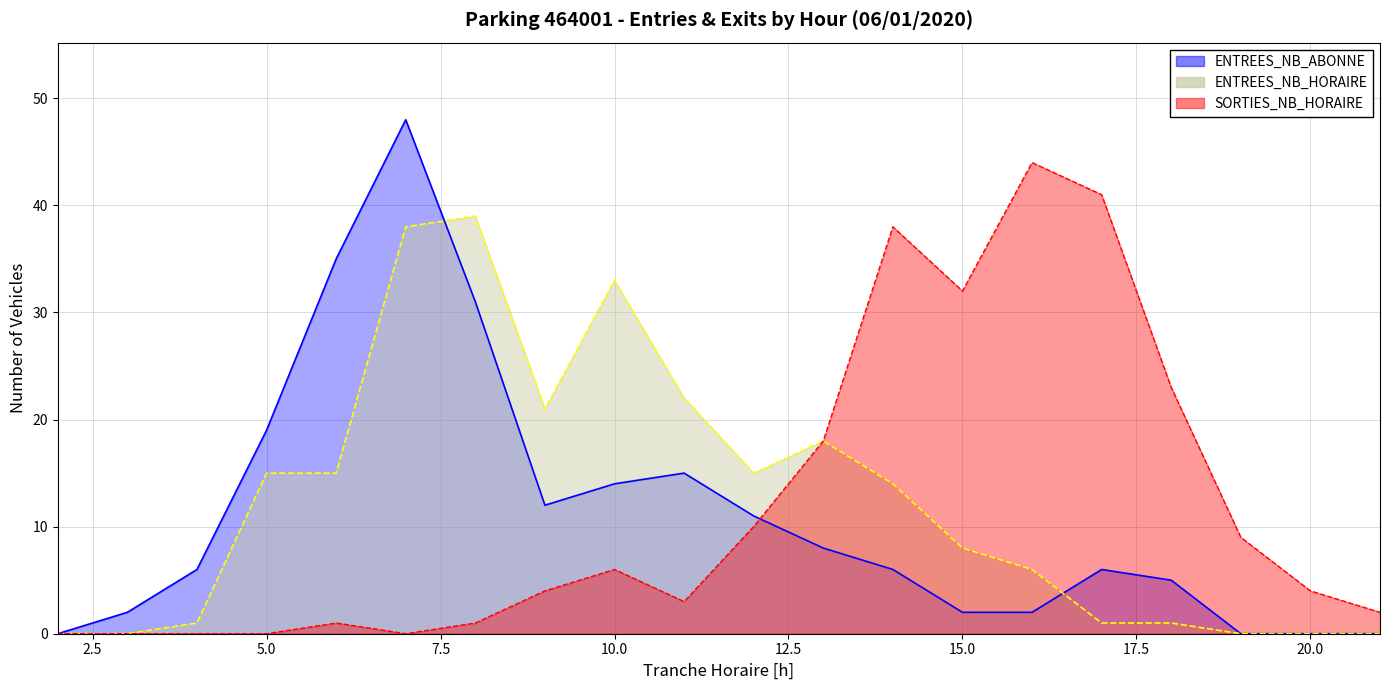

Reading left to right, extract all data points from this chart.

ENTREES_NB_HORAIRE: 0	0	1	15	15	38	39	21	33	22	15	18	14	8	6	1	1	0	0	0
ENTREES_NB_ABONNE: 0	2	6	19	35	48	31	12	14	15	11	8	6	2	2	6	5	0	0	0
SORTIES_NB_HORAIRE: 0	0	0	0	1	0	1	4	6	3	10	18	38	32	44	41	23	9	4	2